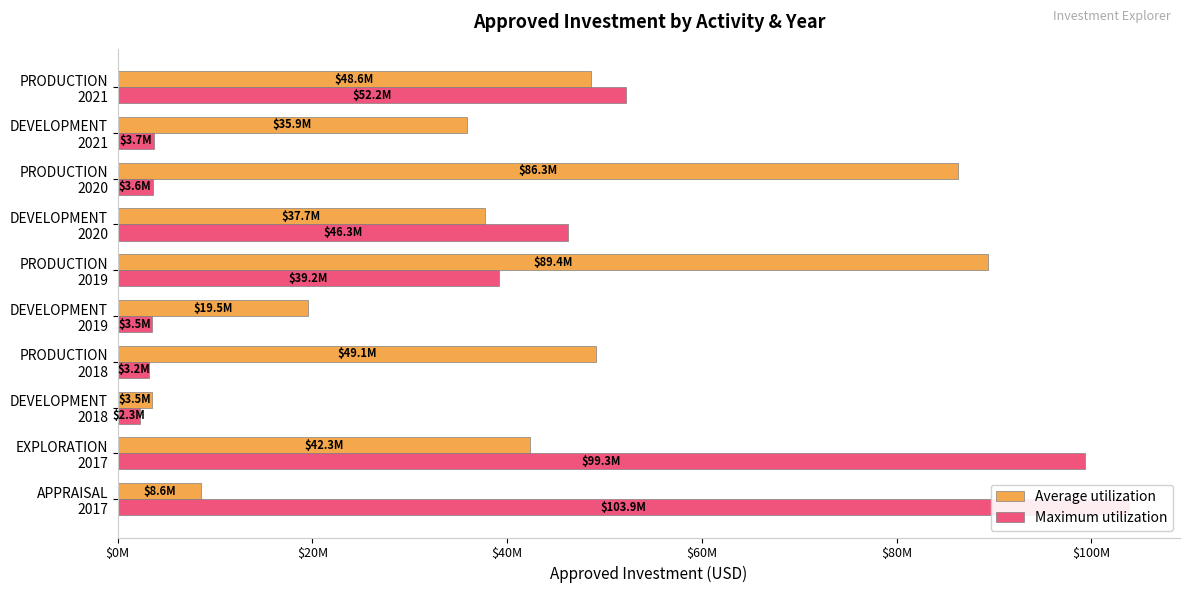

What is the minimum value shown in the chart?

2277268.4